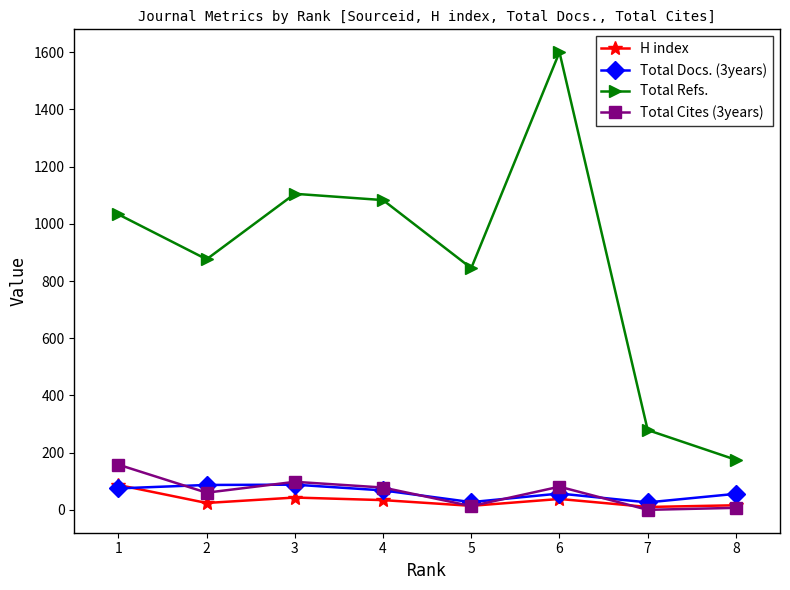

What is the value of the Total Refs. point at the 8th from the left?

175